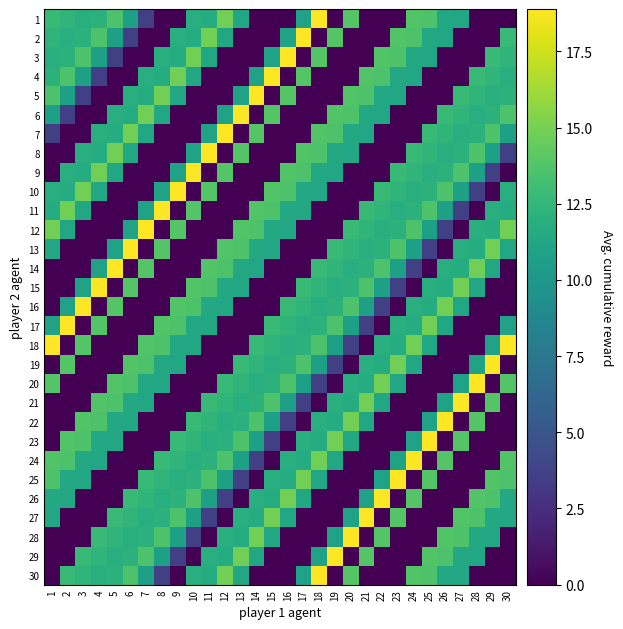

Count the number of data series in this chart.

30